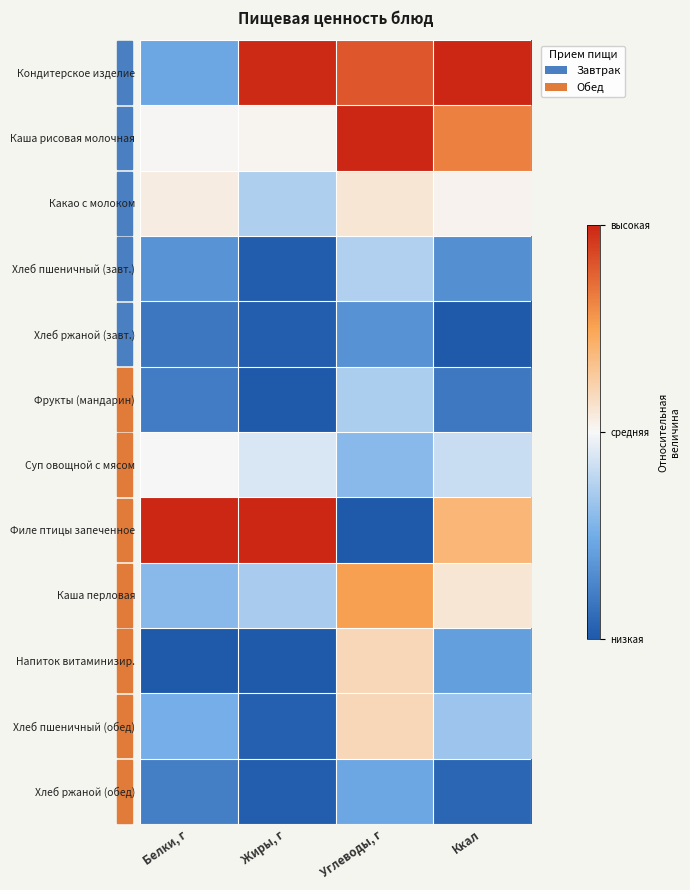

Between Углеводы, г and Ккал, which series saw the biggest shift?

Филе птицы запеченное